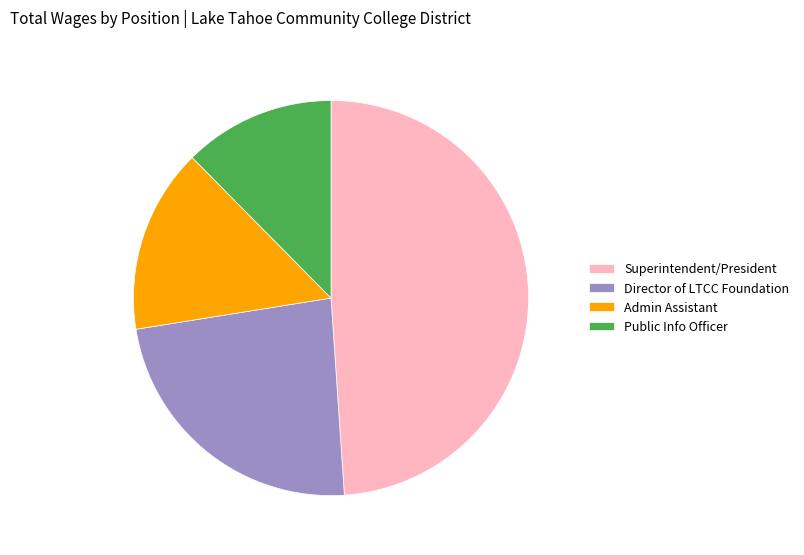

Between Public Info Officer and Admin Assistant, which is larger?

Admin Assistant